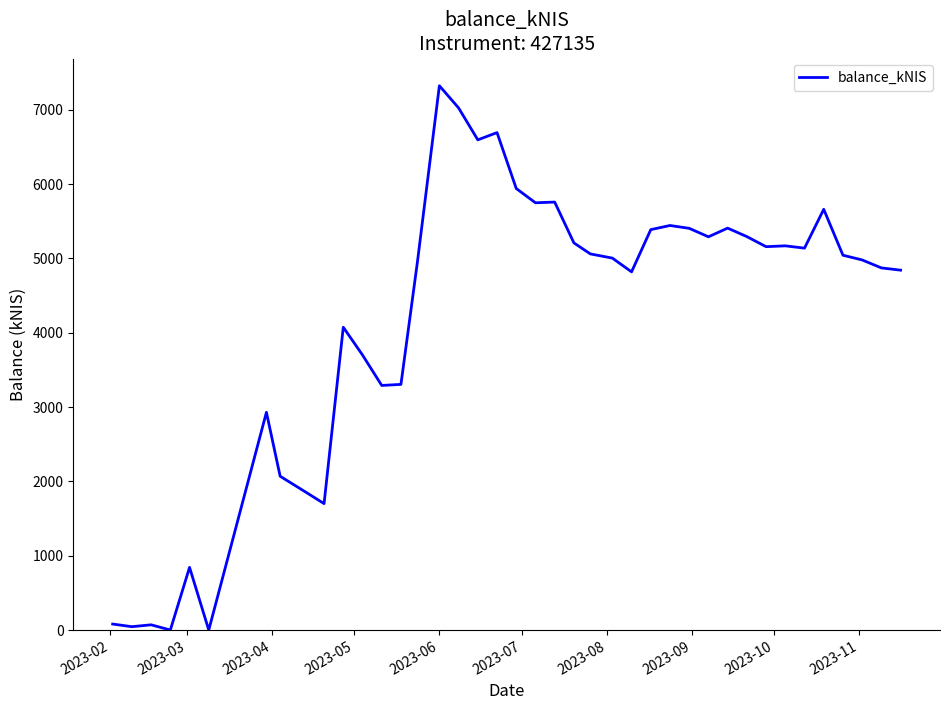

Is this an area chart (filled region under the line)?

No